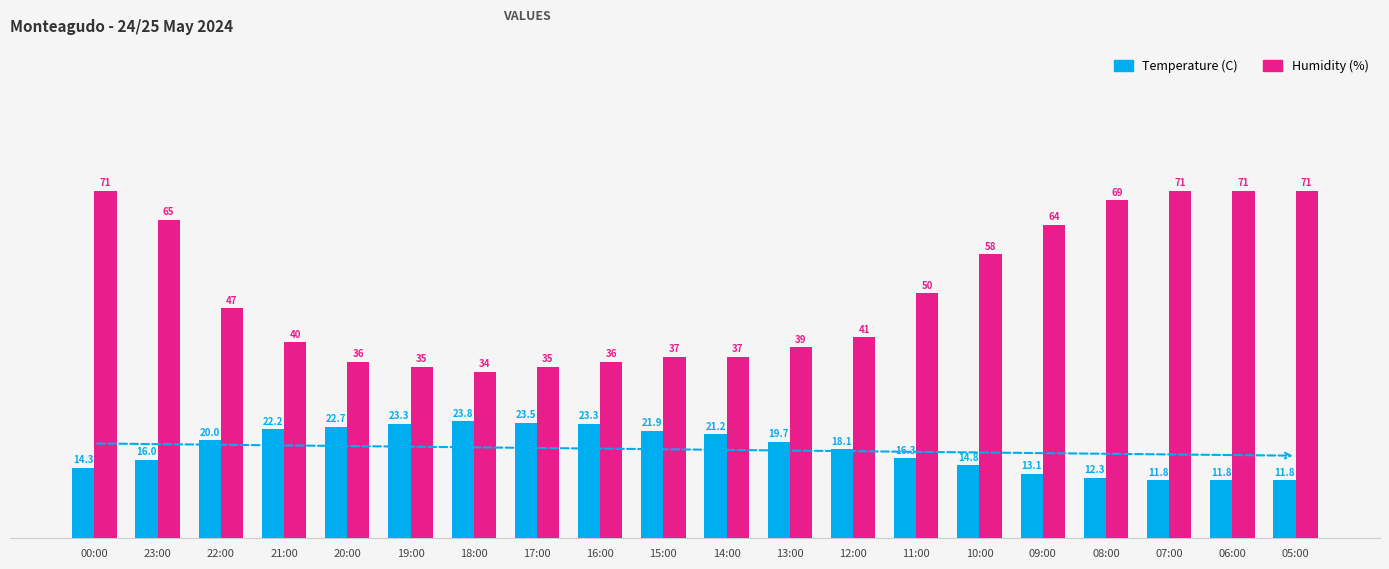

Which series changed the most between 19:00 and 16:00?

Humidity (%)